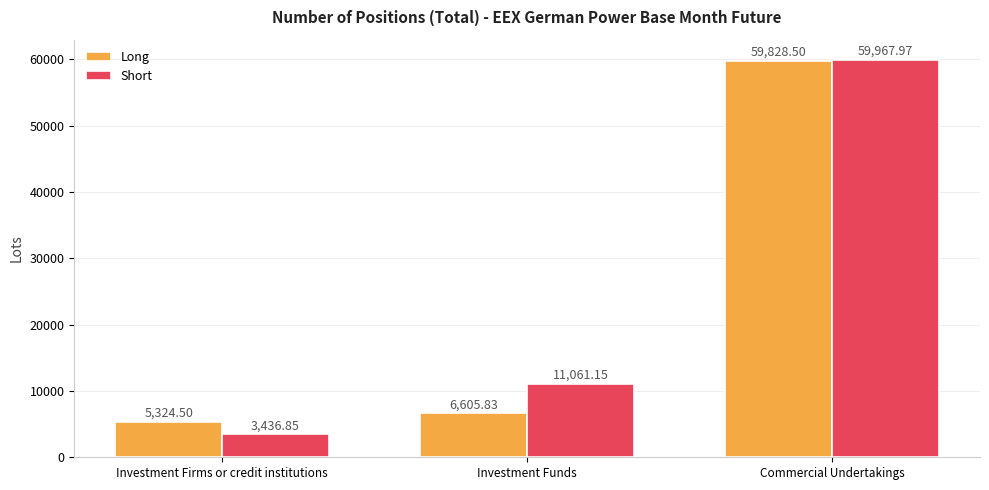

What is the difference between the Short values at Investment Funds and Commercial Undertakings?

48906.8